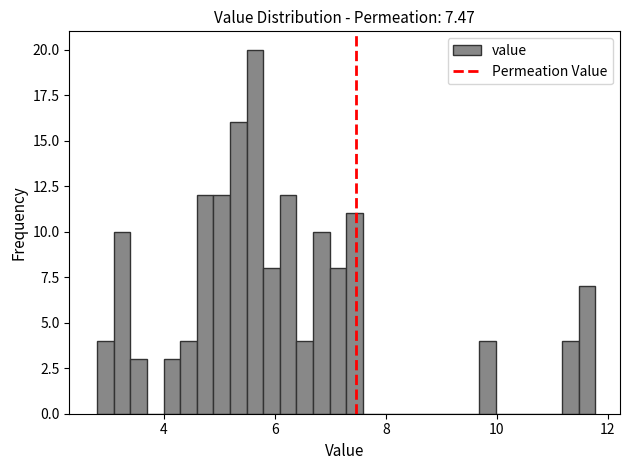

Around what value on the x-axis is the tallest bar? Give the approximate position of its centre, as read against the axis.

5.6